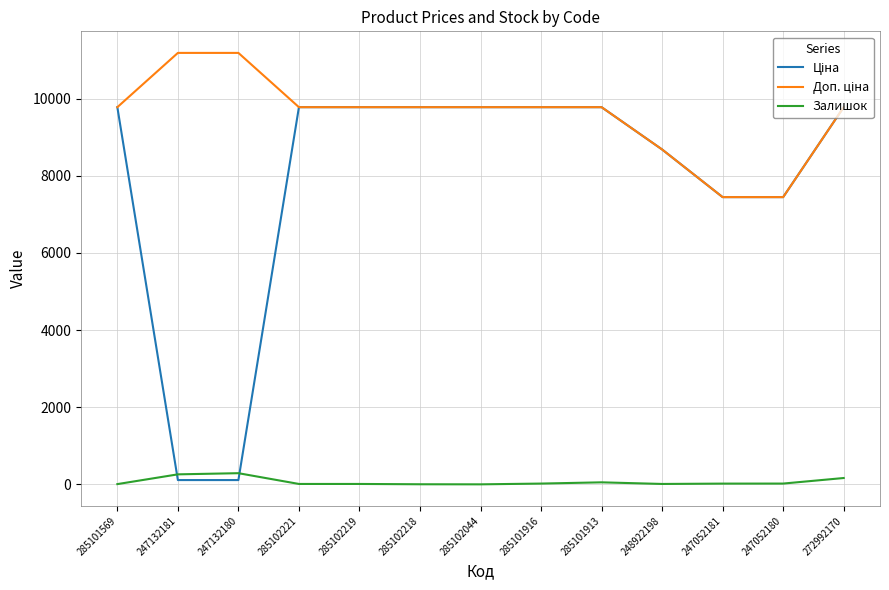

What is the sum of all Залишок values?

874.0